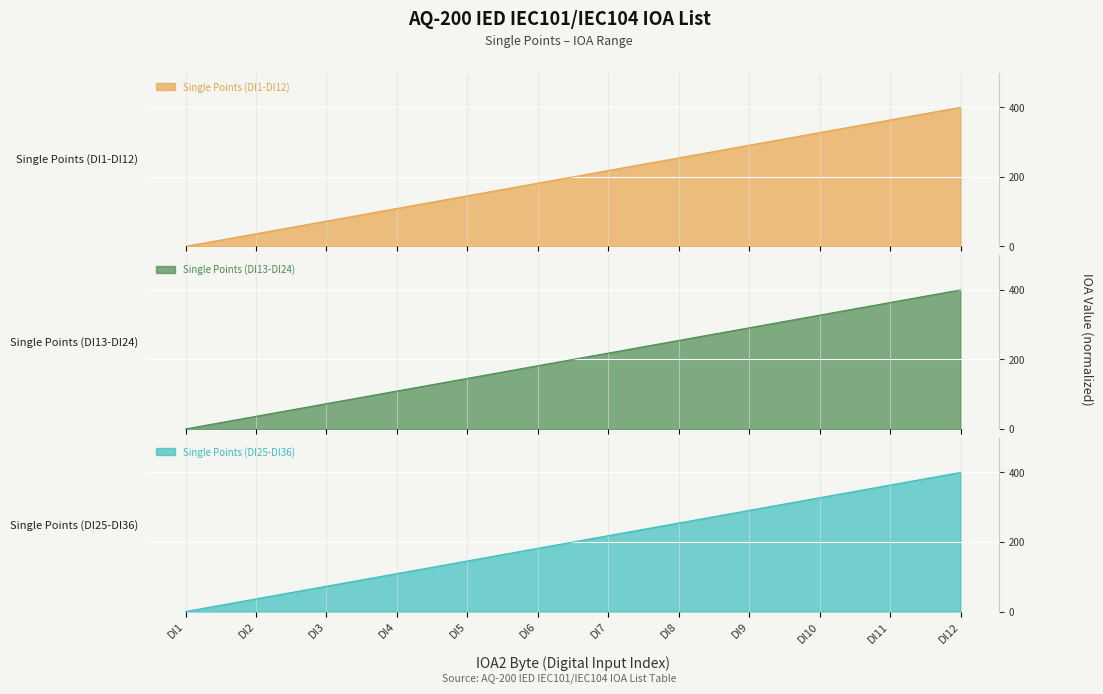

True or false: Single Points (DI1-DI12) has a value of 109.1 at DI4.

True